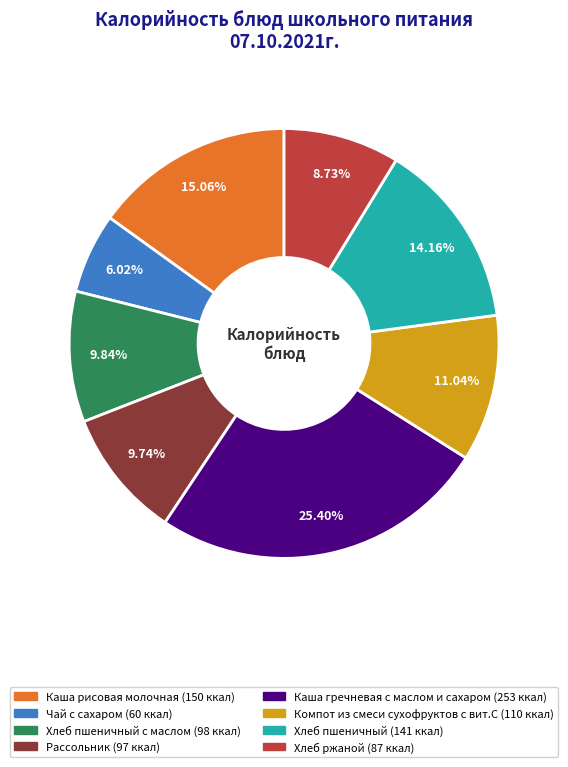

Does any single category account for the majority?

No